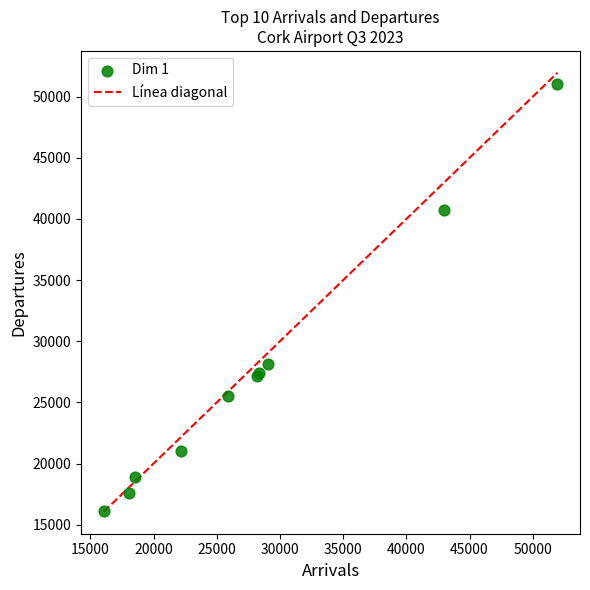

What Y value in the scatter plot is closest to 33581?

28103